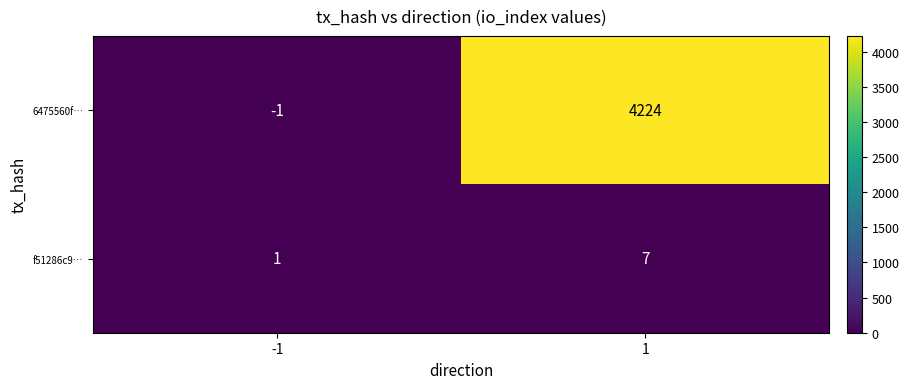

What is the difference between the f51286c9… values at 1 and -1?

6